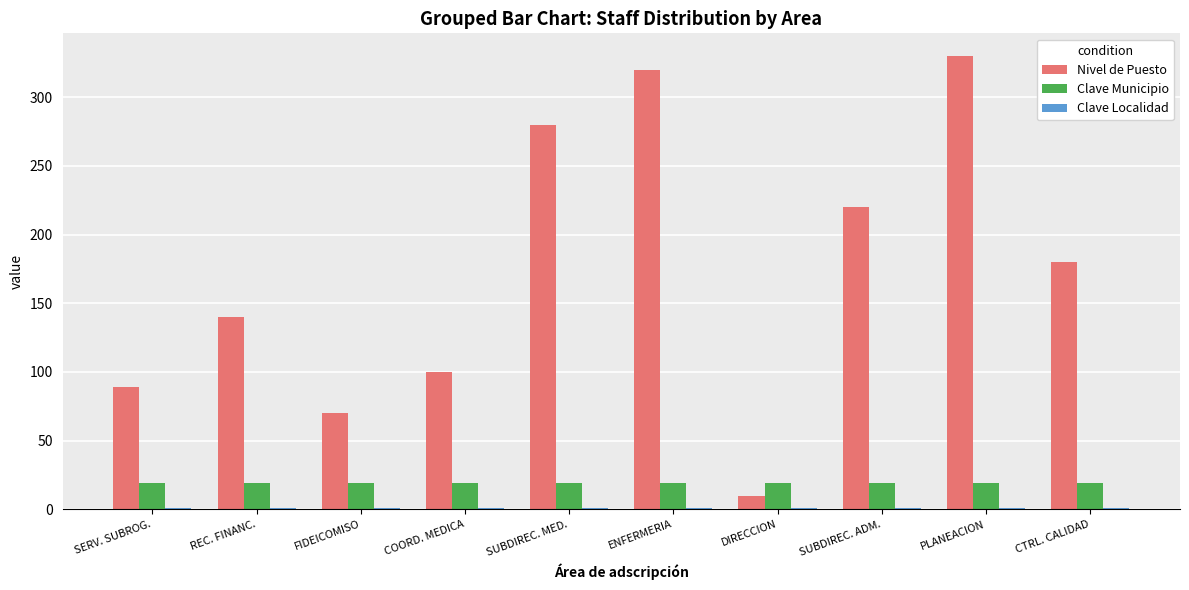

What is the average value of the Nivel de Puesto series?

174